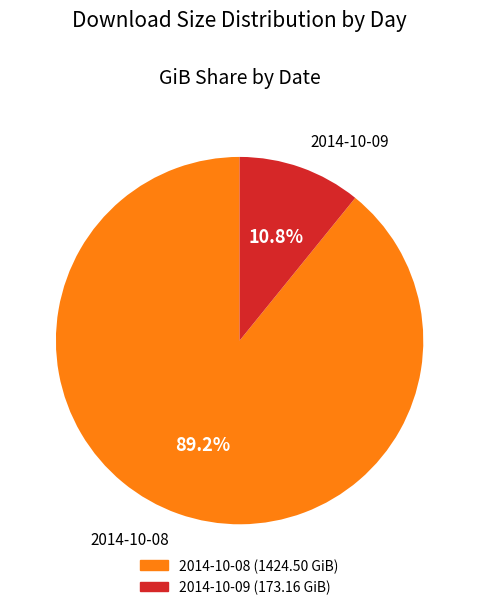

Which category accounts for the majority?

2014-10-08